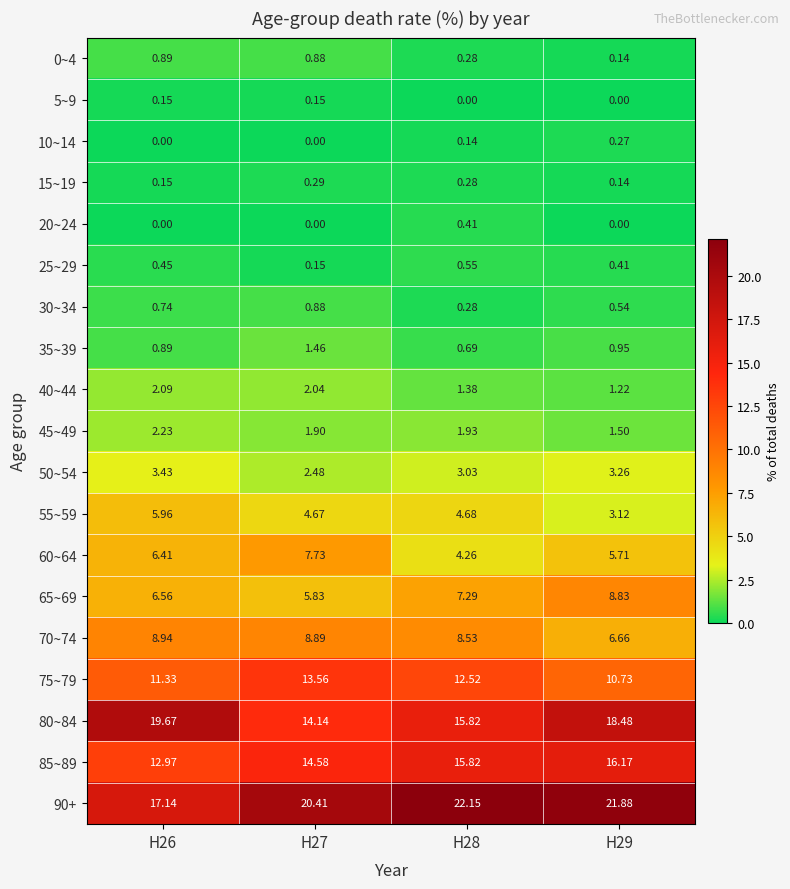

How many data points does each series have?

4